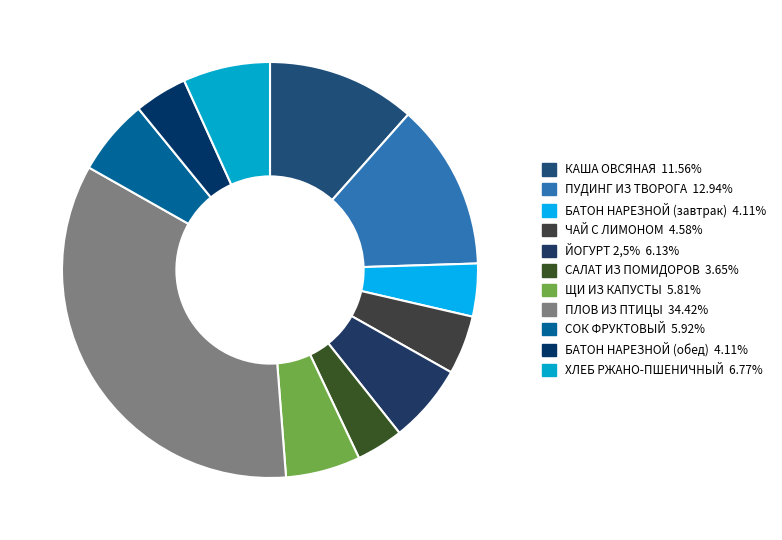

To the nearest percent, what percentage of the pie is ЧАЙ С ЛИМОНОМ?

5%